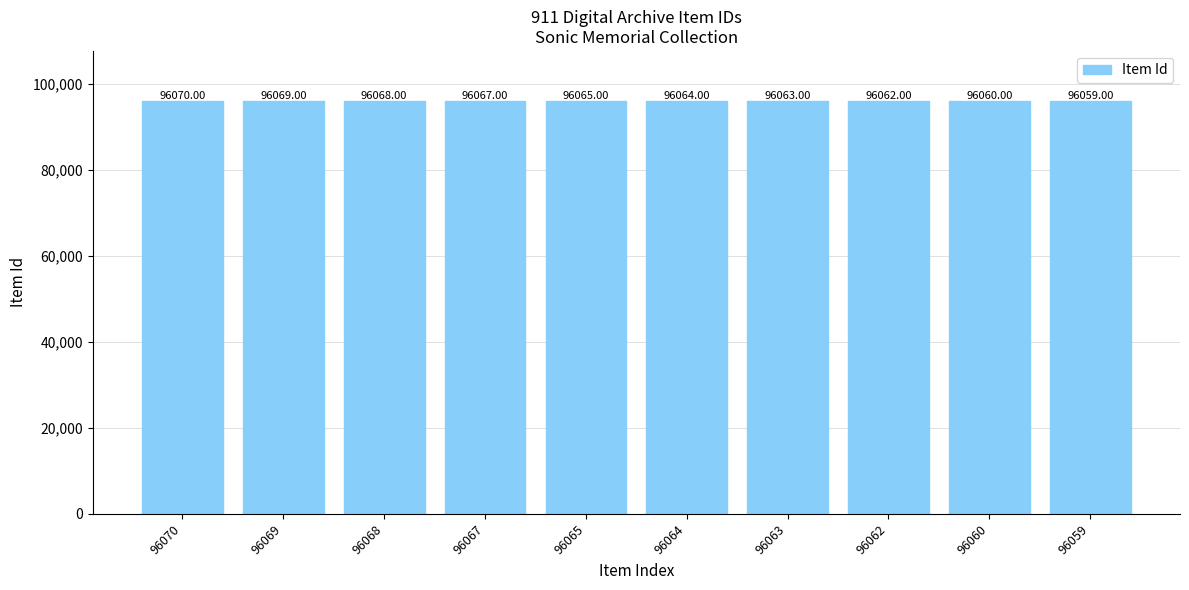

Rank the categories by value from highest to lowest.

96070, 96069, 96068, 96067, 96065, 96064, 96063, 96062, 96060, 96059